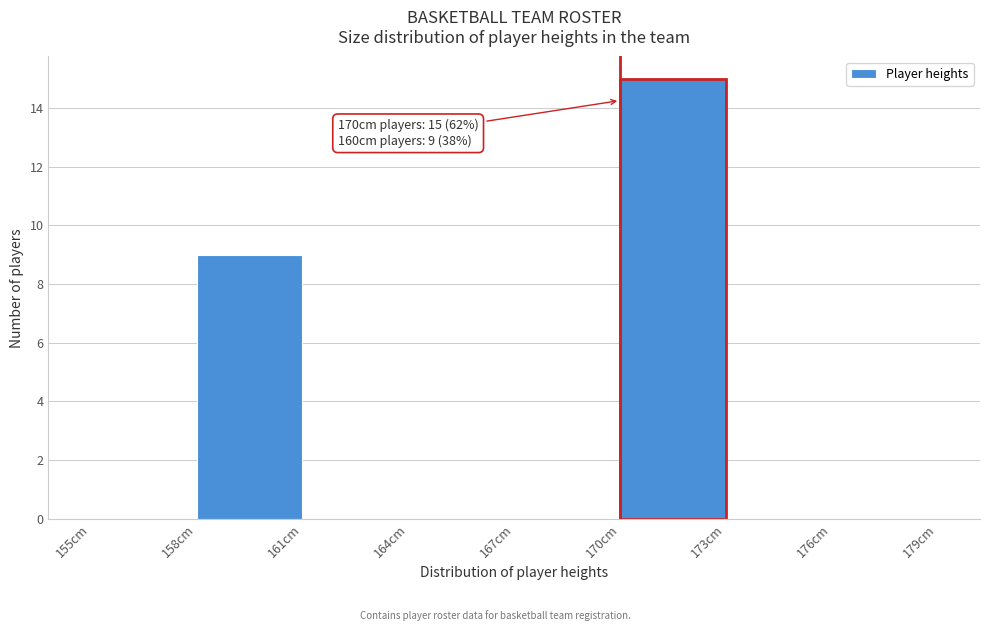

Which range on the x-axis has the tallest bar?

170 to 173